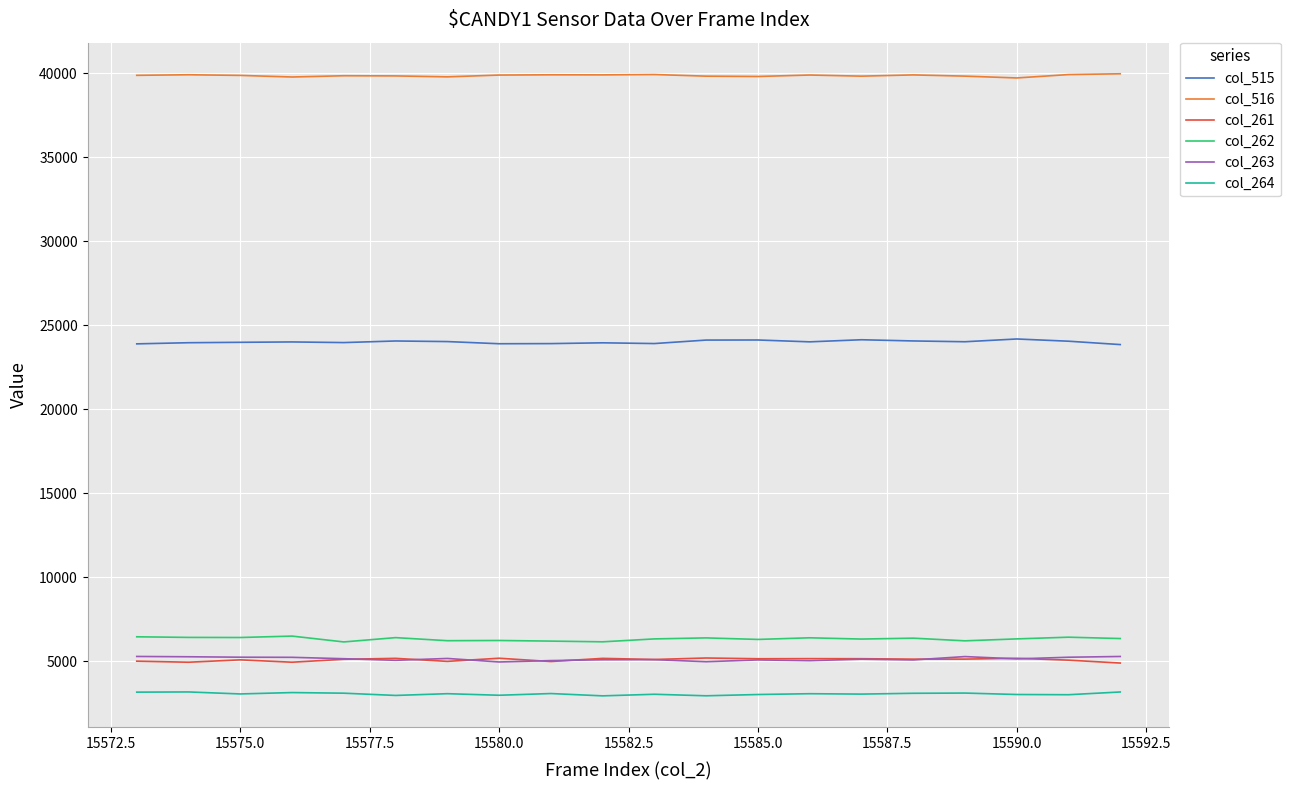

True or false: col_261 and col_516 cross at least once.

False